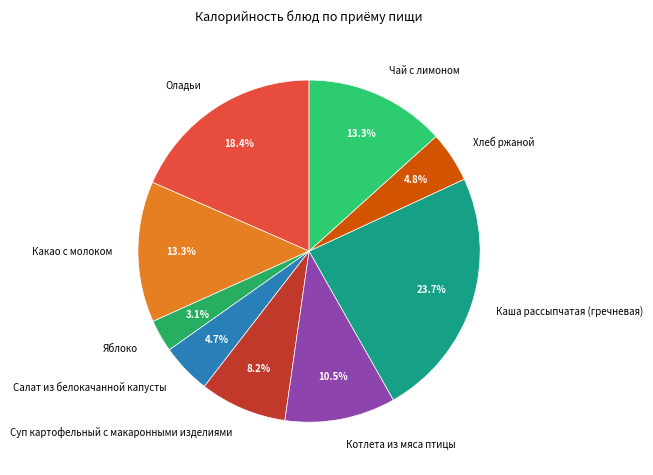

Does any single category account for the majority?

No